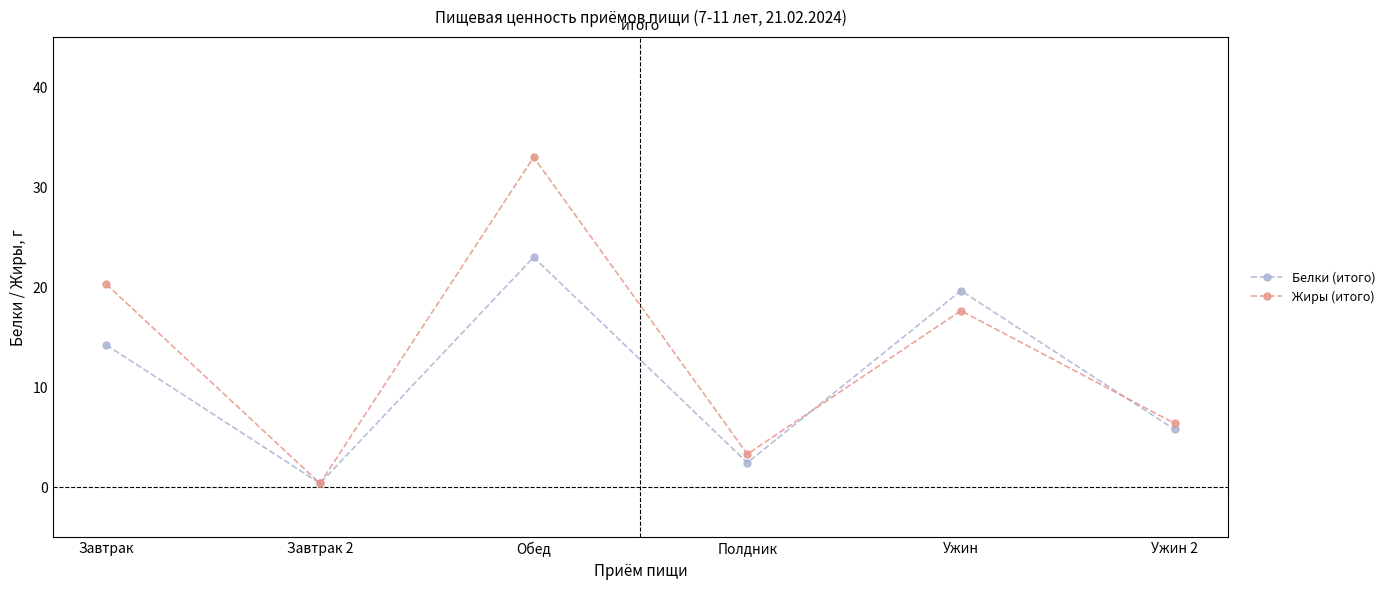

Reading left to right, extract all data points from this chart.

Белки (итого): Завтрак=14.2	Завтрак 2=0.4	Обед=23.0	Полдник=2.5	Ужин=19.7	Ужин 2=5.8
Жиры (итого): Завтрак=20.3	Завтрак 2=0.4	Обед=33.0	Полдник=3.3	Ужин=17.7	Ужин 2=6.4